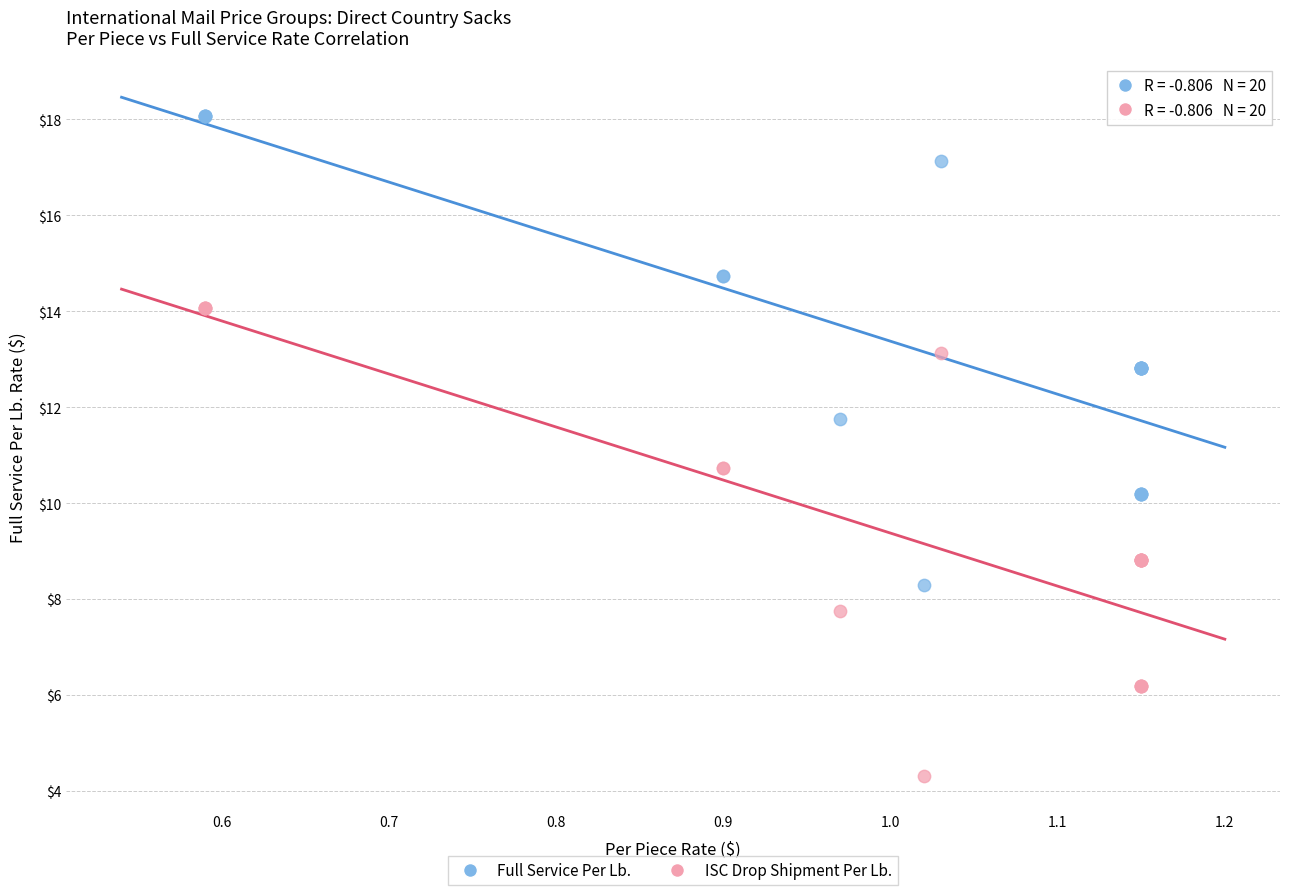

What is the X range (max minus min) for the scatter plot?

0.6